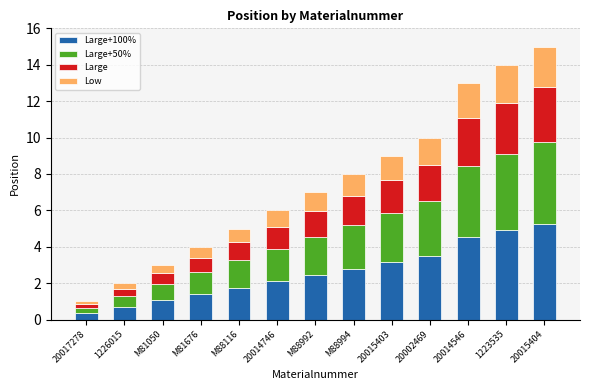

What is the total value across all series at 1223535?

14.0